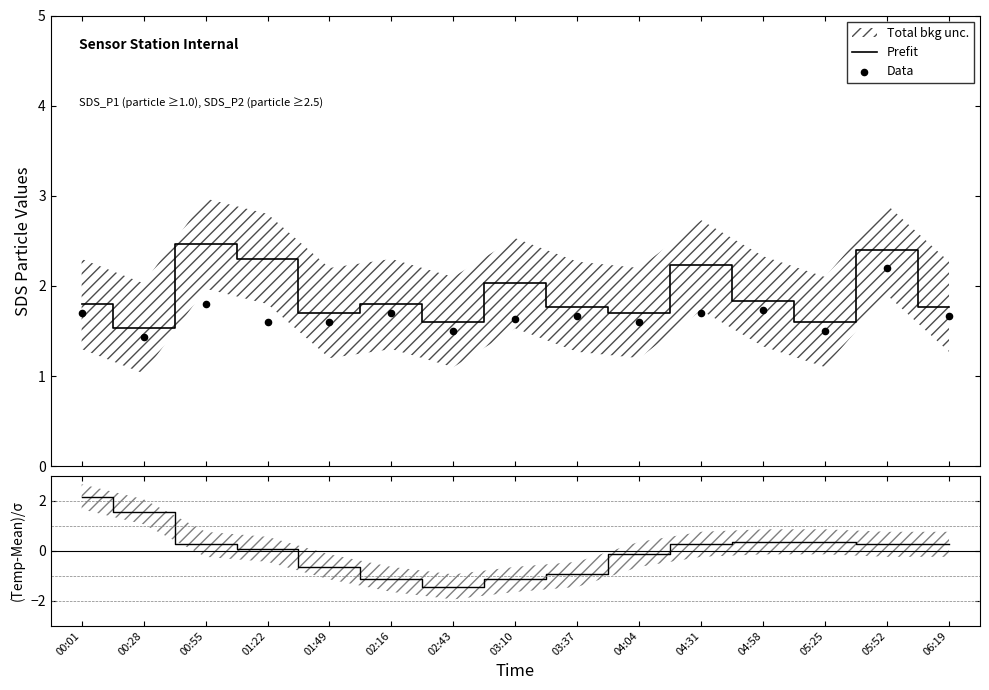

At which category is the sum across all series the highest?

00:01